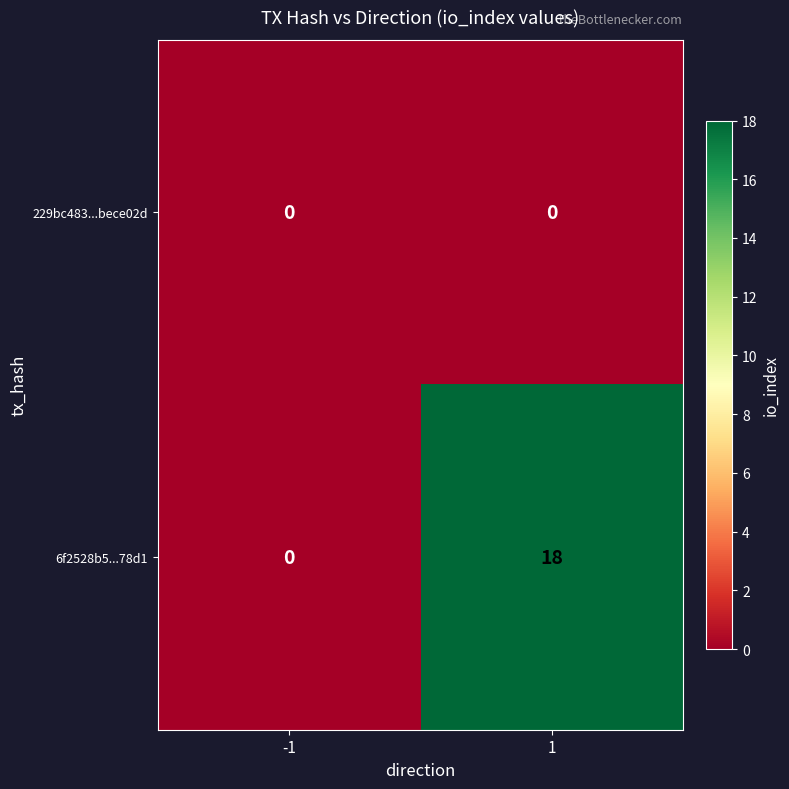

How many data points does each series have?

2